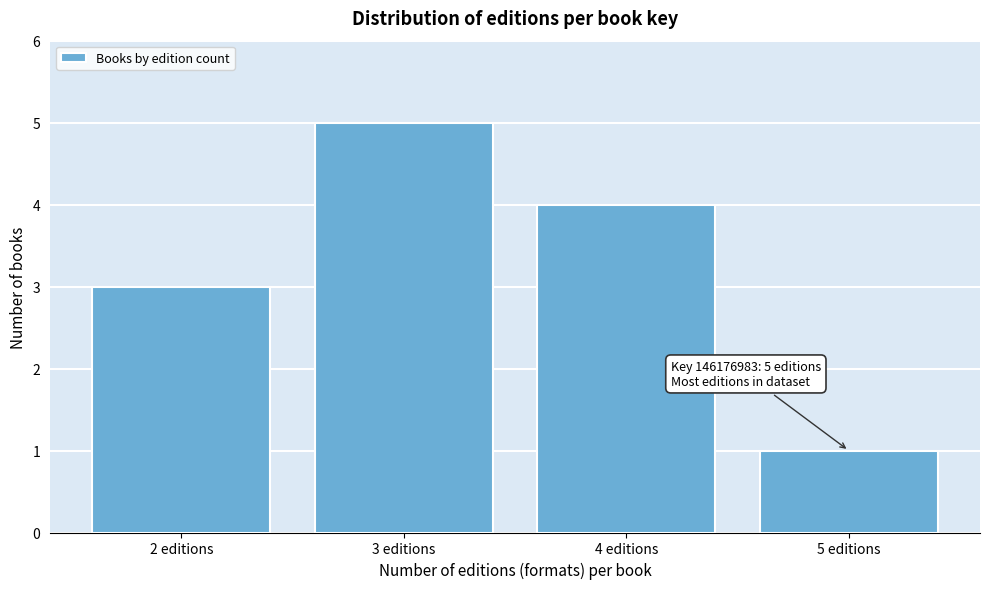

Reading left to right, extract all data points from this chart.

2 editions=3	3 editions=5	4 editions=4	5 editions=1